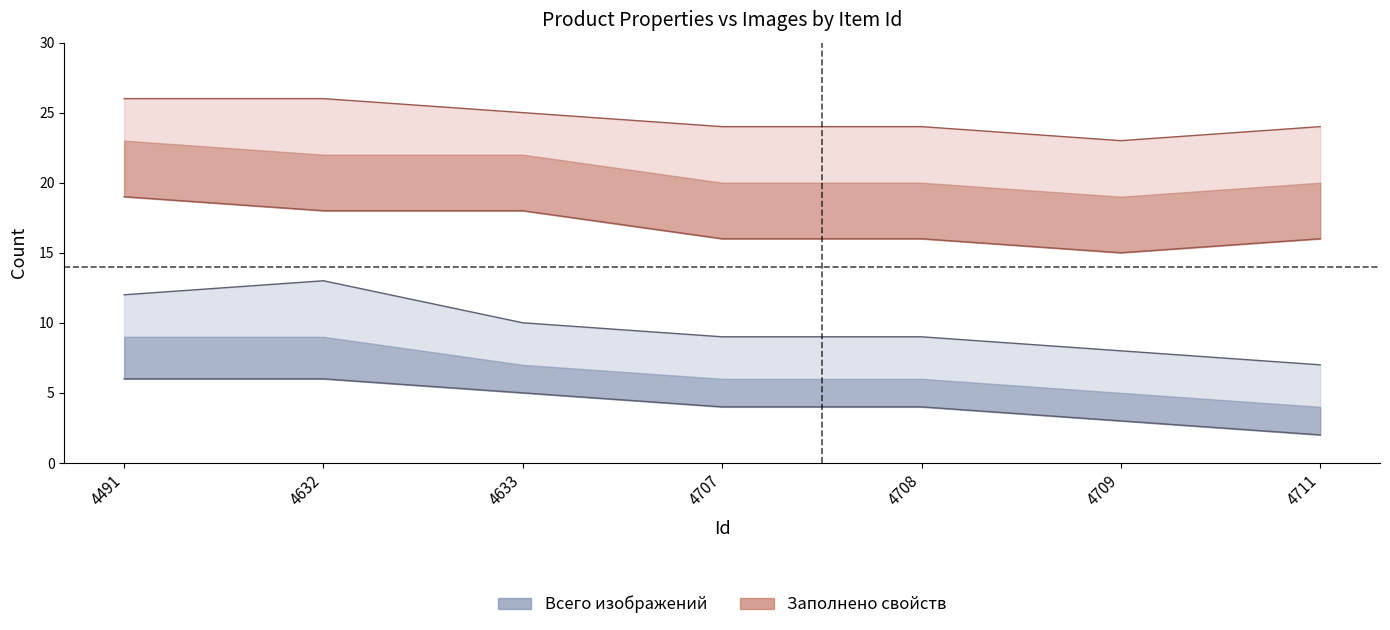

What is the value of the Всего изображений point at the 1st from the left?

12